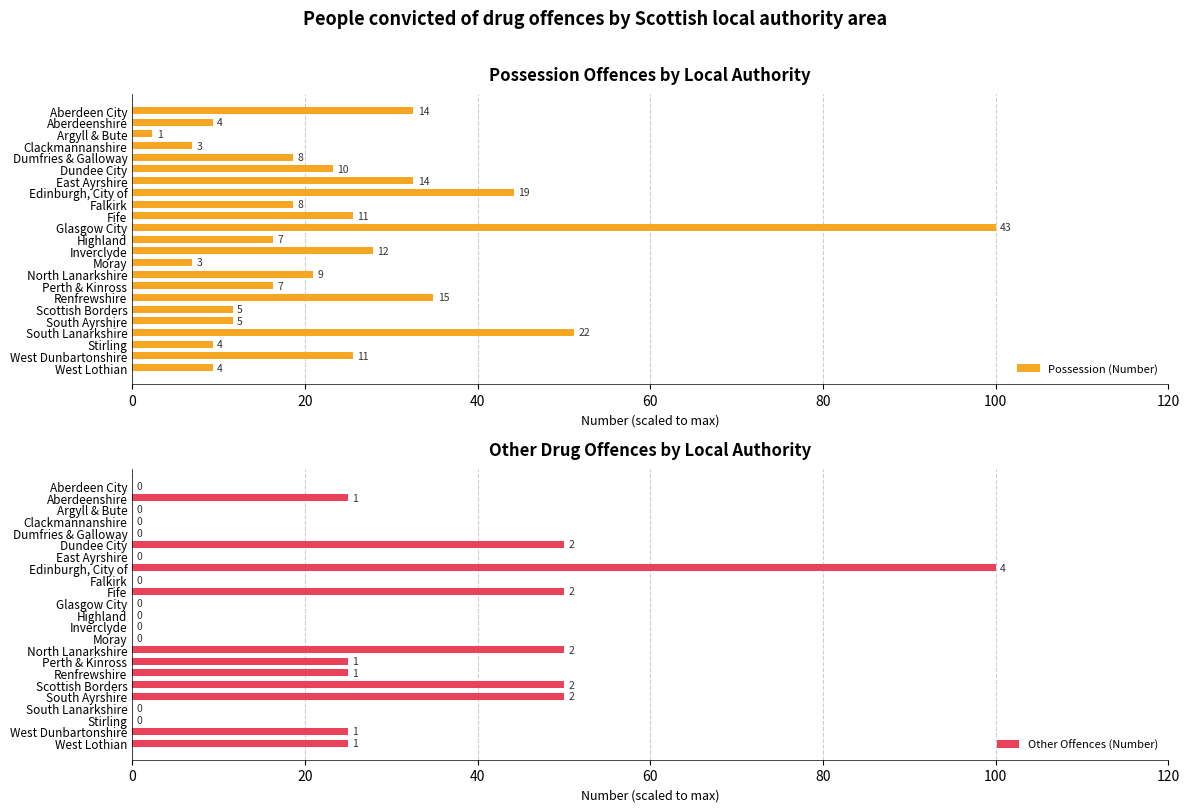

What is the difference between the maximum and second lowest values in the Possession (Number) series?

93.0